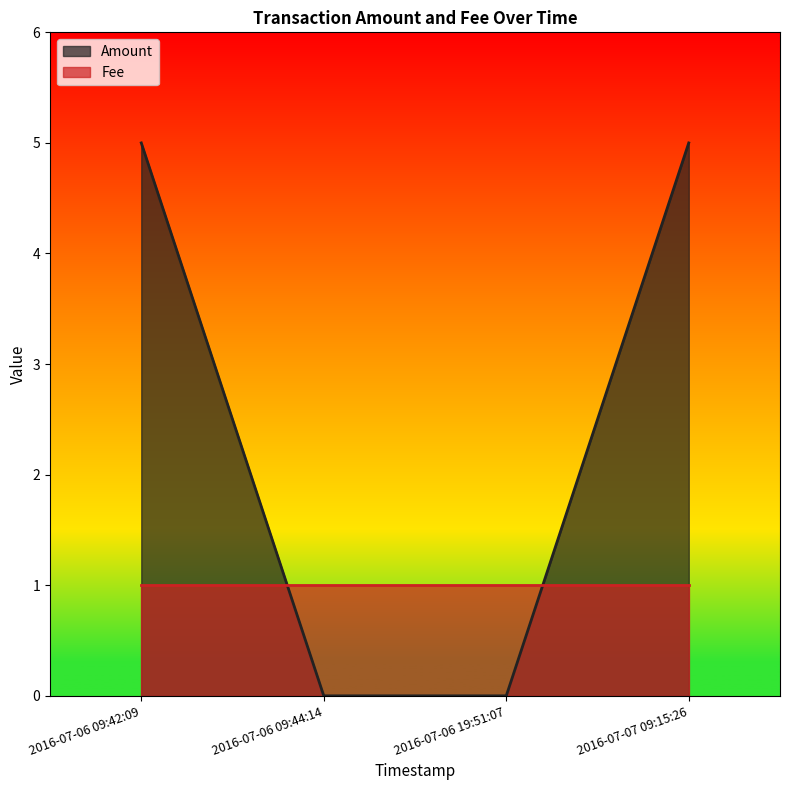

How many values are above zero?

2